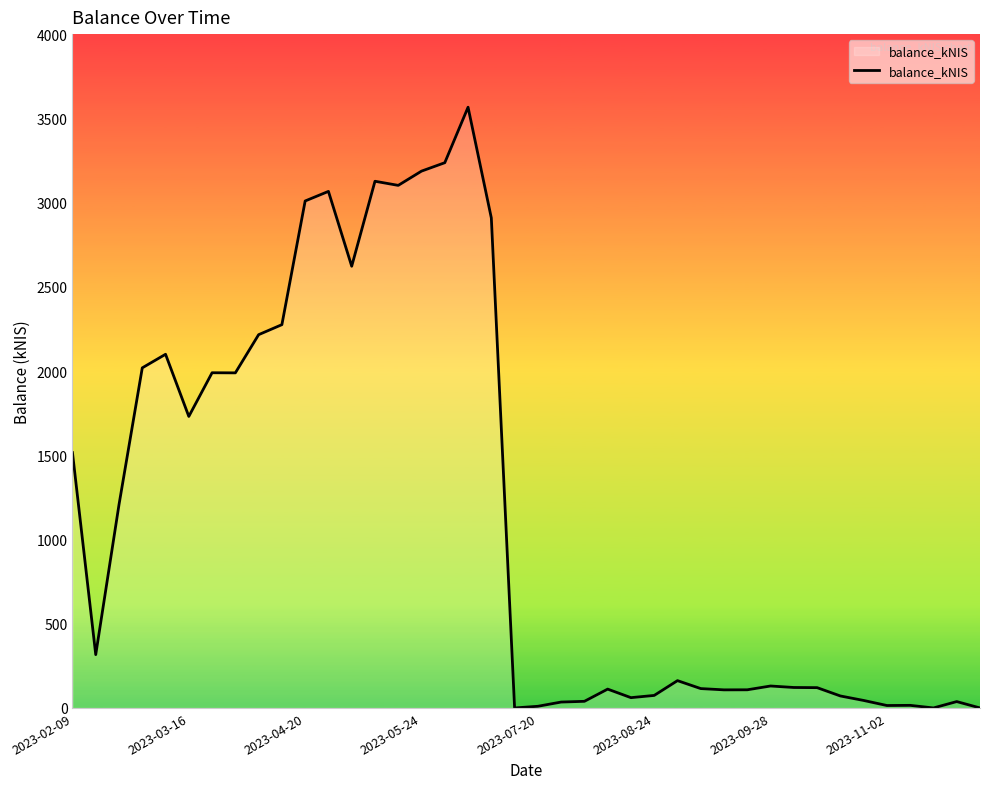

What is the maximum value shown in the chart?

3566.0